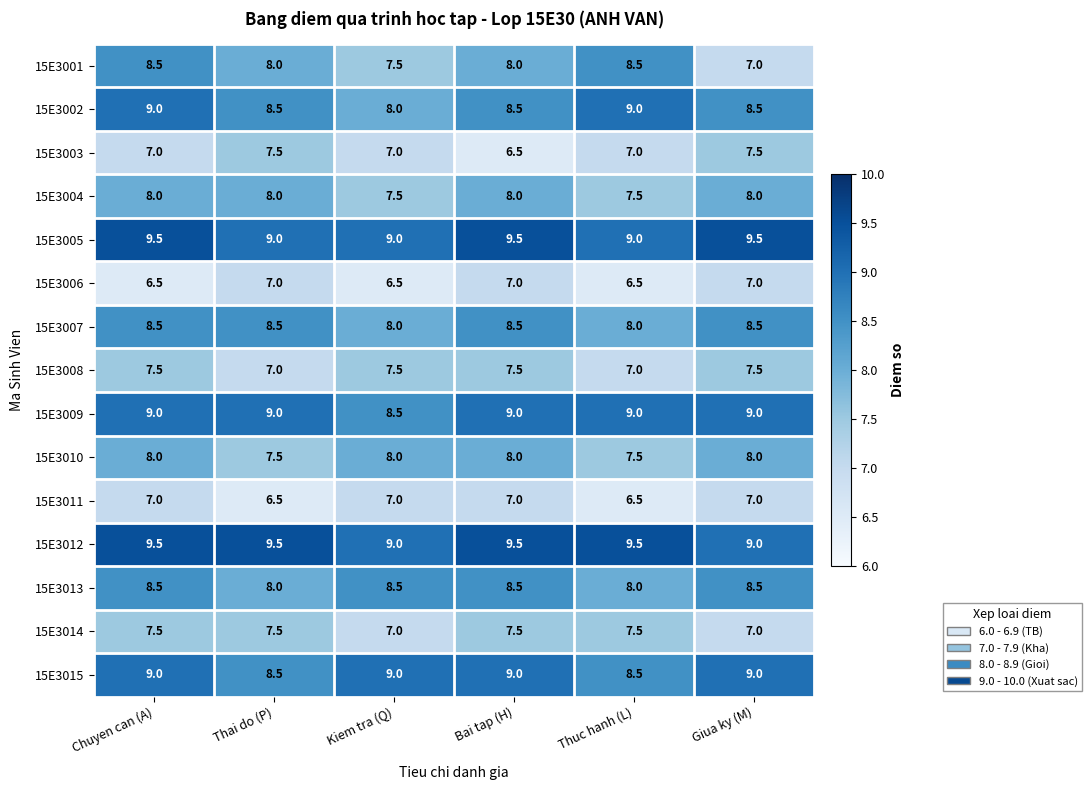

What is the sum of the 15E3002 values at Kiem tra (Q) and Thai do (P)?

16.5